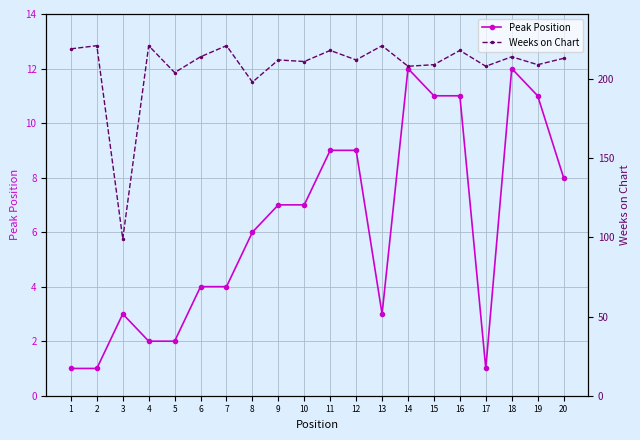

What is the maximum value shown in the chart?

221